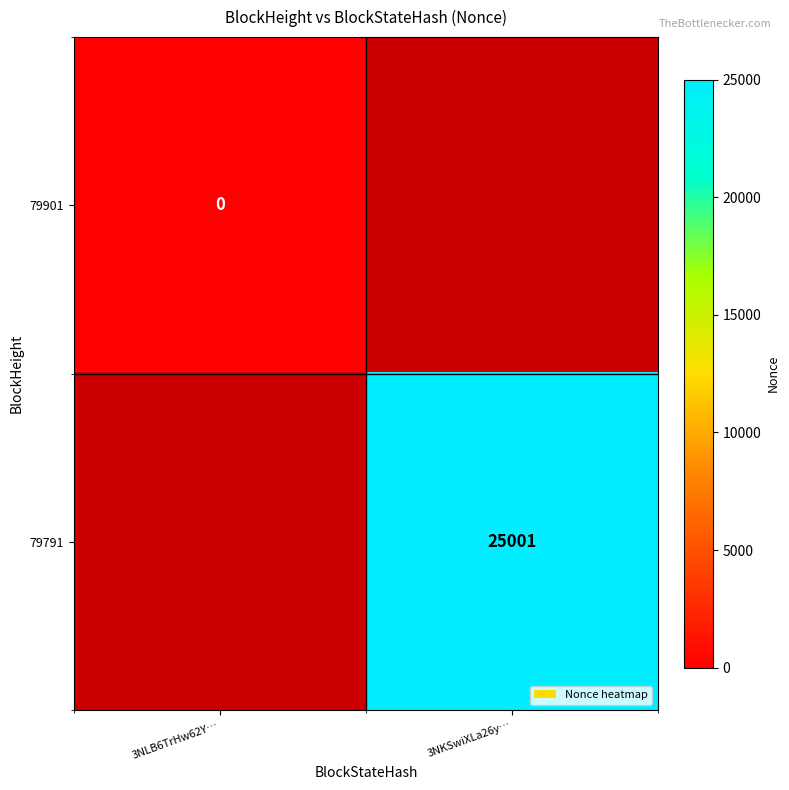

True or false: 79791 has a value of 25001 at 3NKSwiXLa26y….

True